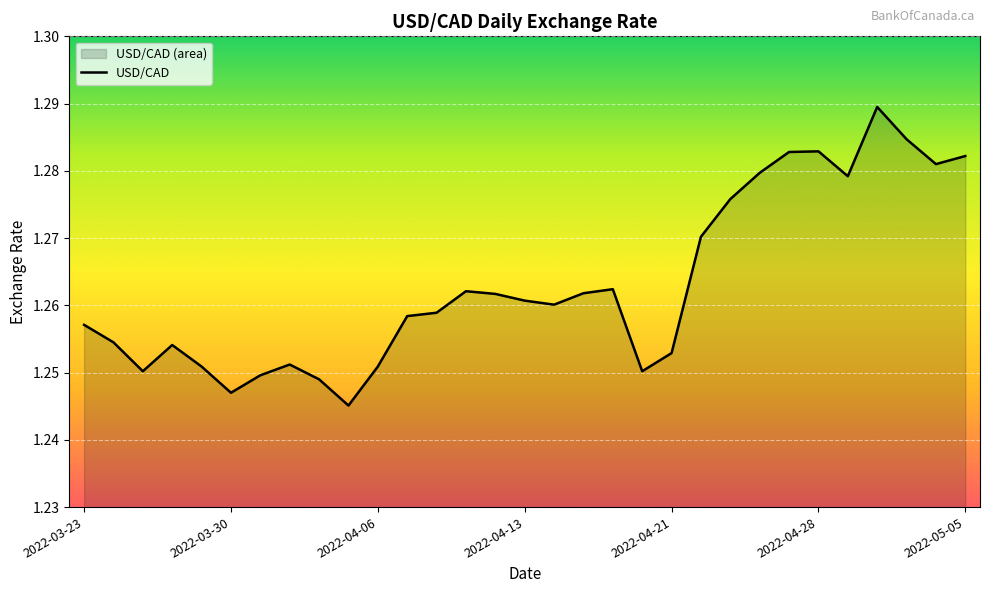

Where is the first local maximum?

2022-03-28